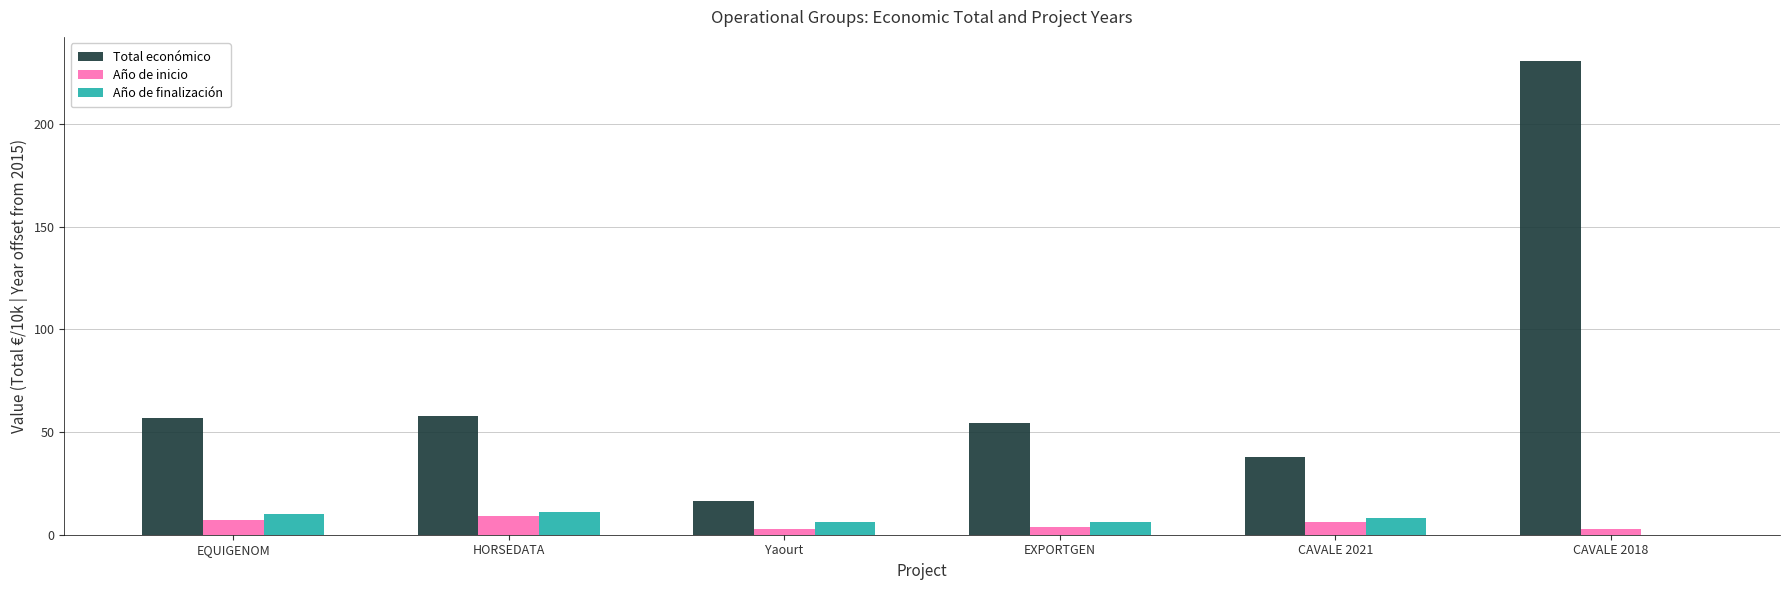

What is the sum of all Año de finalización values?

41.0